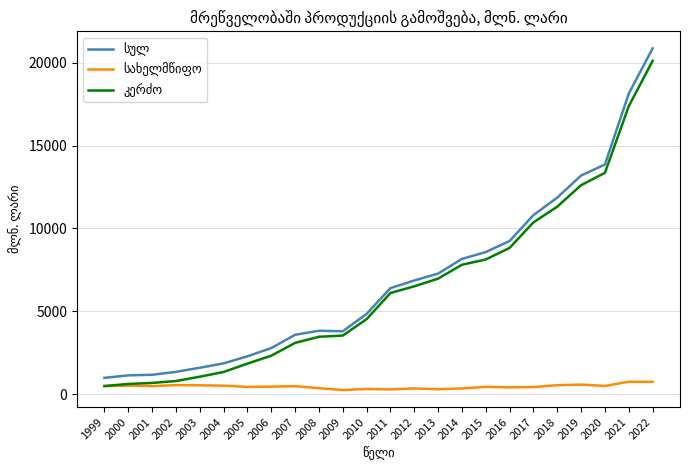

What is the total value across all series at 2021?

36267.2